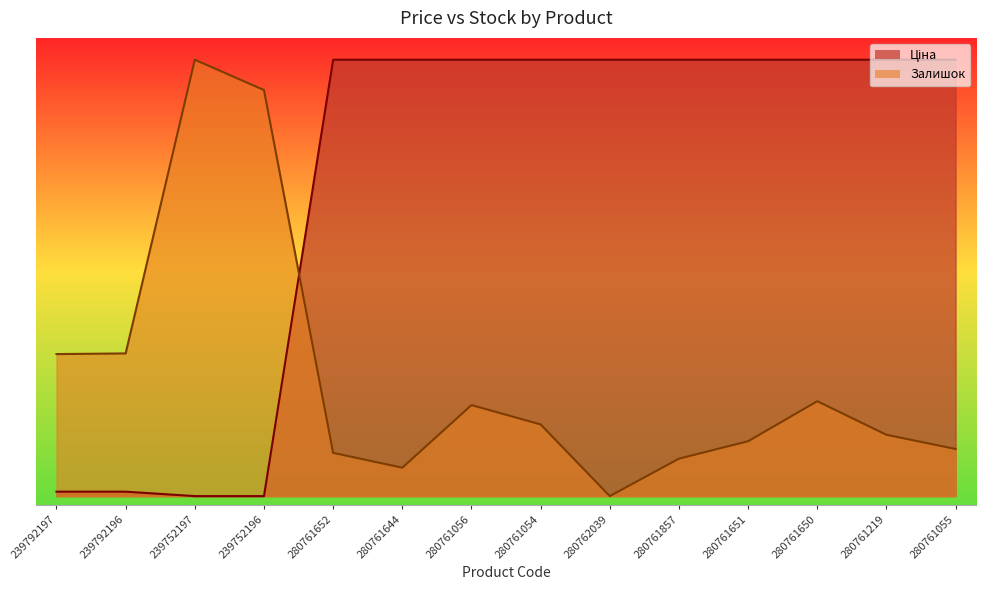

The value of Ціна at 239792197 is 0.0. True or false?

True